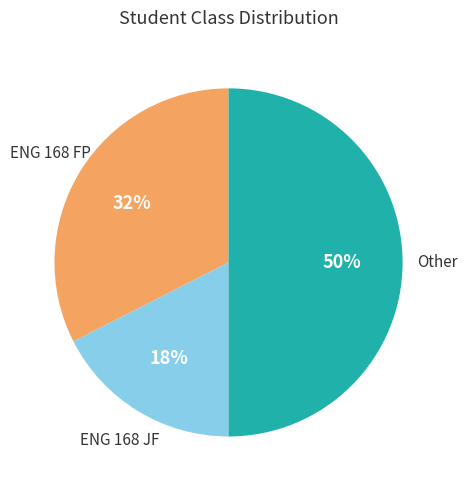

How many slices are in this pie chart?

3